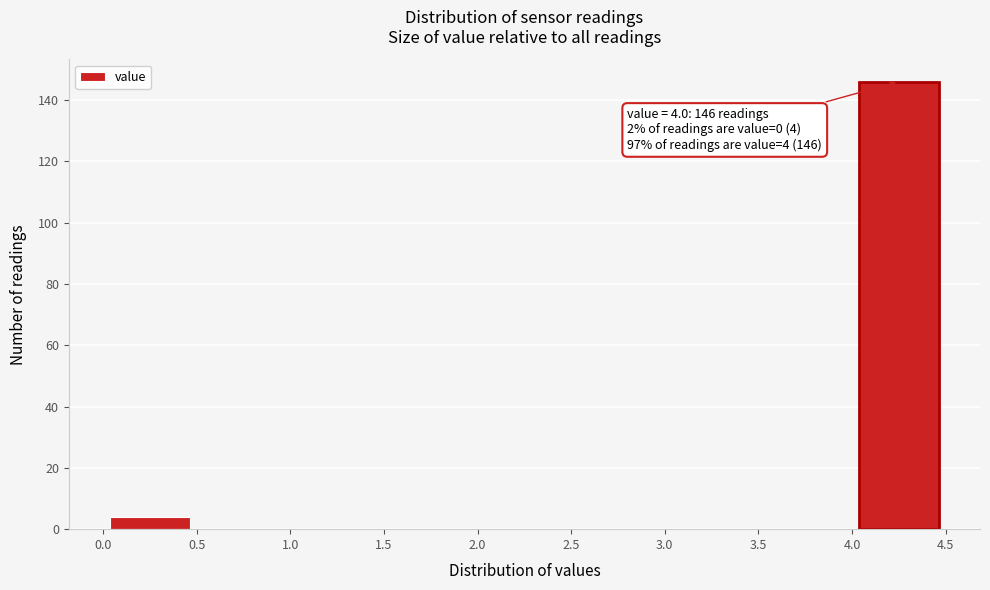

Which range on the x-axis has the tallest bar?

4.0 to 4.5